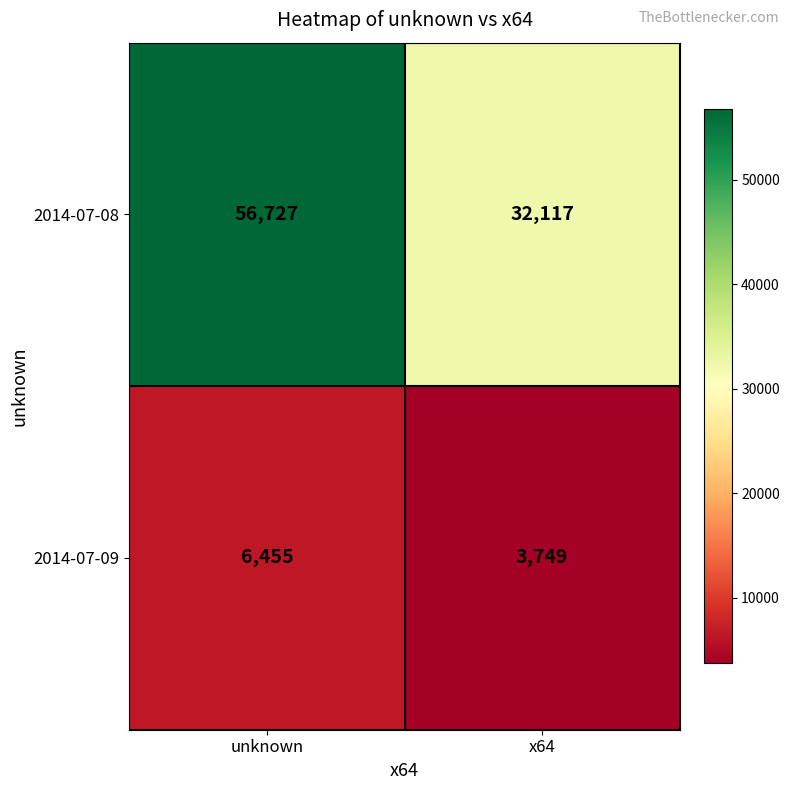

Reading left to right, extract all data points from this chart.

2014-07-08: 56727	32117
2014-07-09: 6455	3749